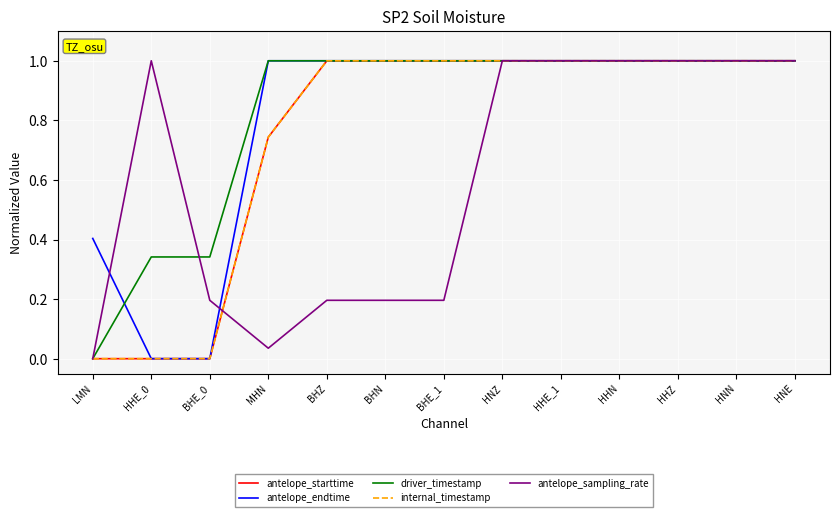

At which label is antelope_endtime closest to 0?

BHE_0